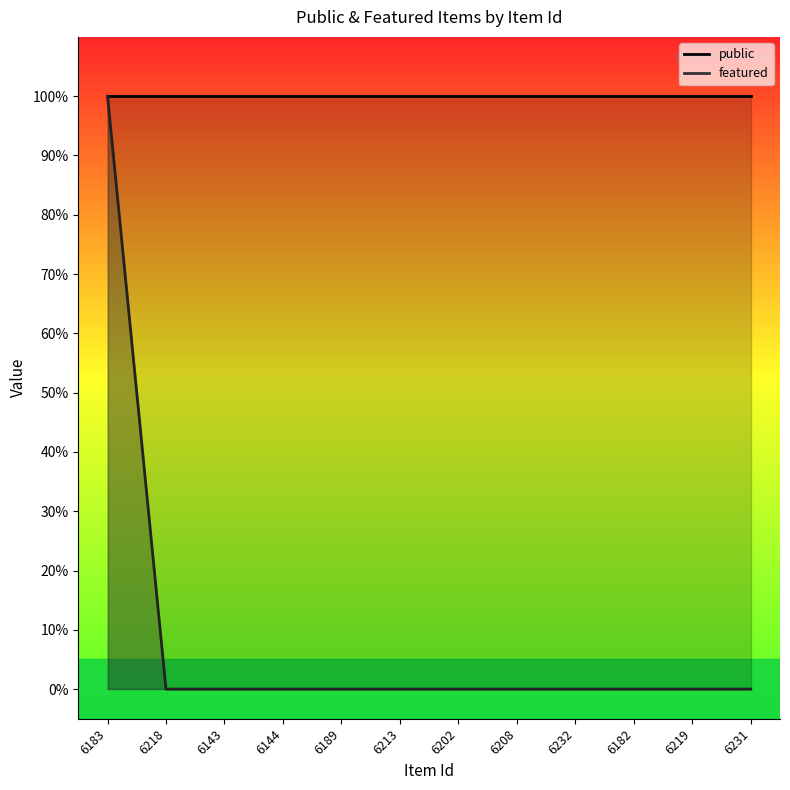

Reading left to right, what are all the values shown in this chart?

6183=1	6218=0	6143=0	6144=0	6189=0	6213=0	6202=0	6208=0	6232=0	6182=0	6219=0	6231=0